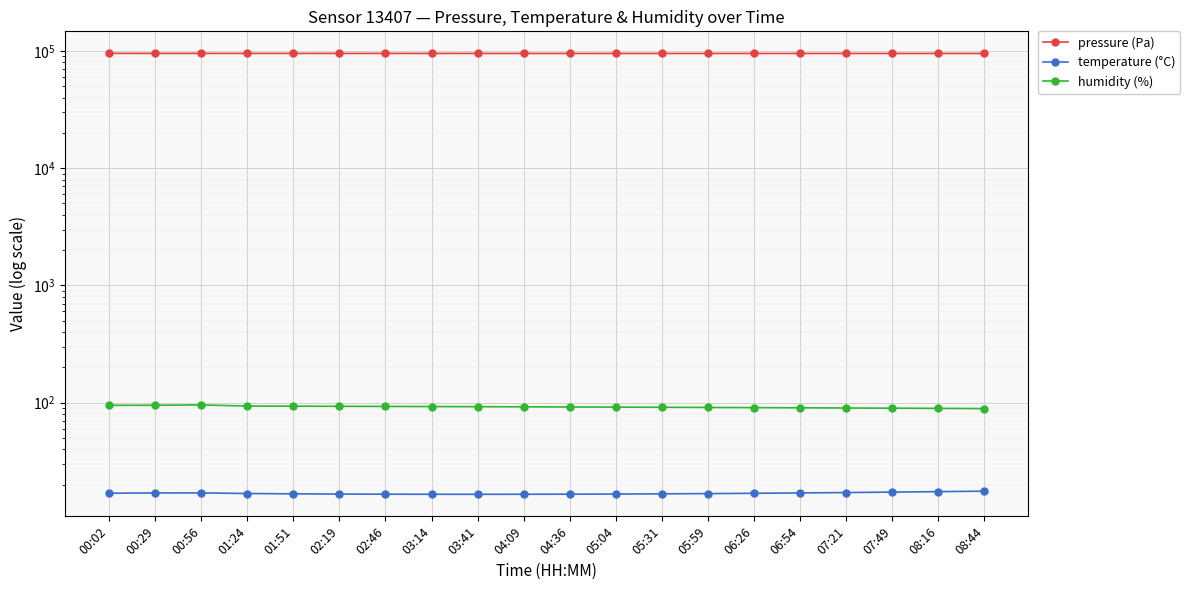

True or false: temperature (°C) and humidity (%) intersect in this chart.

False